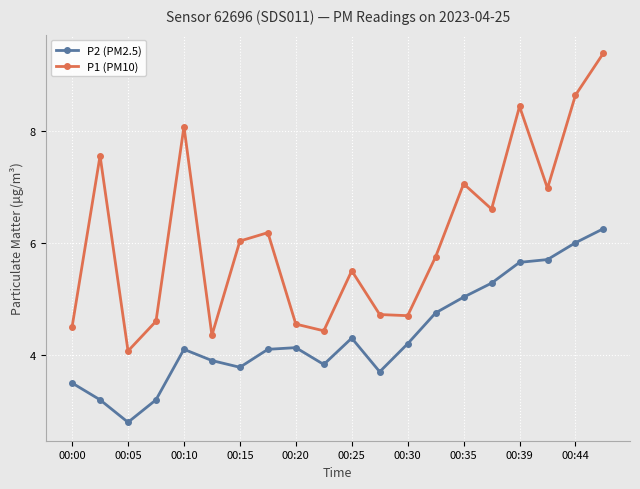

What is the lowest value of the P1 (PM10) series?

4.1